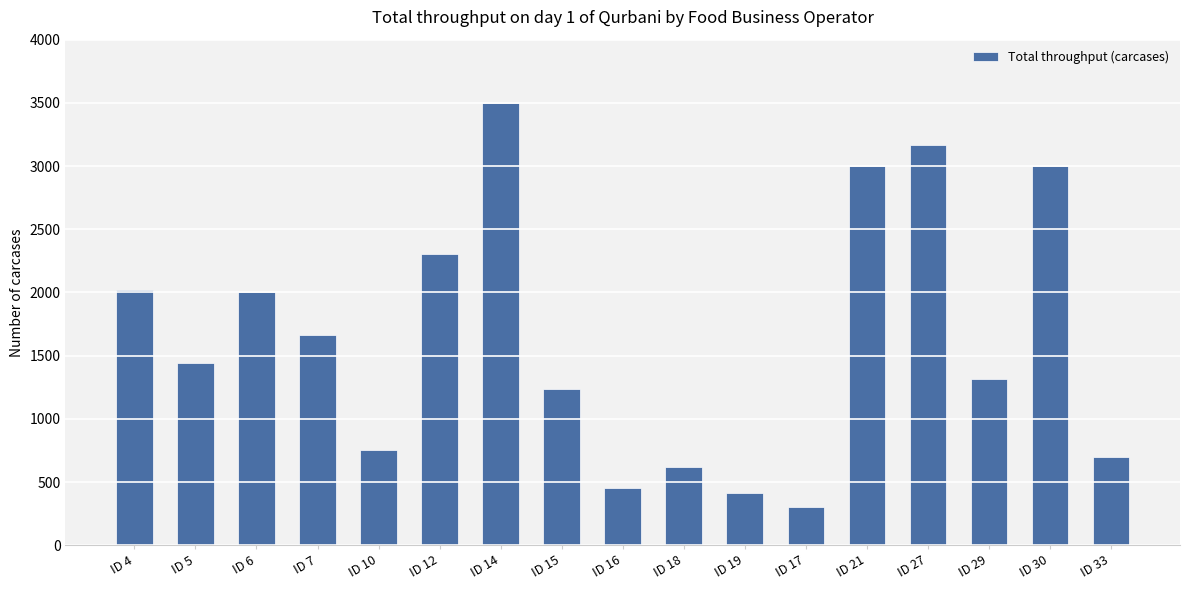

Reading left to right, transcribe all the data shown in this chart.

ID 4=2020	ID 5=1440	ID 6=2000	ID 7=1666	ID 10=757	ID 12=2301	ID 14=3500	ID 15=1237	ID 16=450	ID 18=616	ID 19=413	ID 17=300	ID 21=3000	ID 27=3167	ID 29=1317	ID 30=3000	ID 33=698